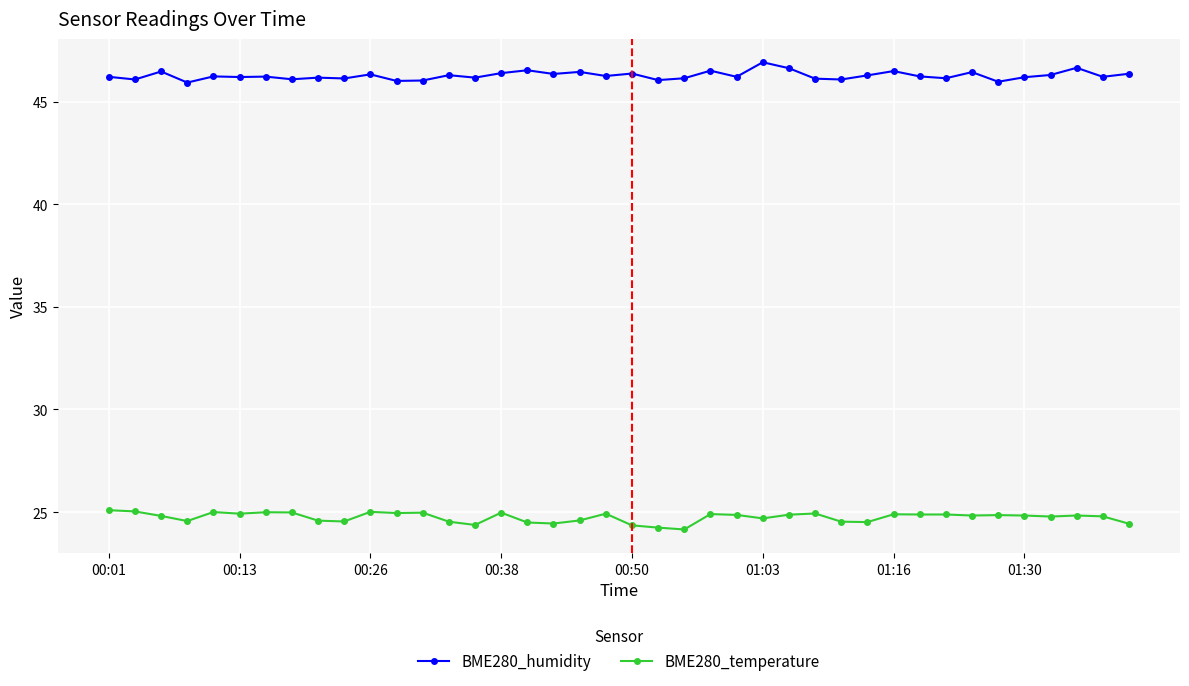

What is the maximum value for BME280_temperature?

25.1